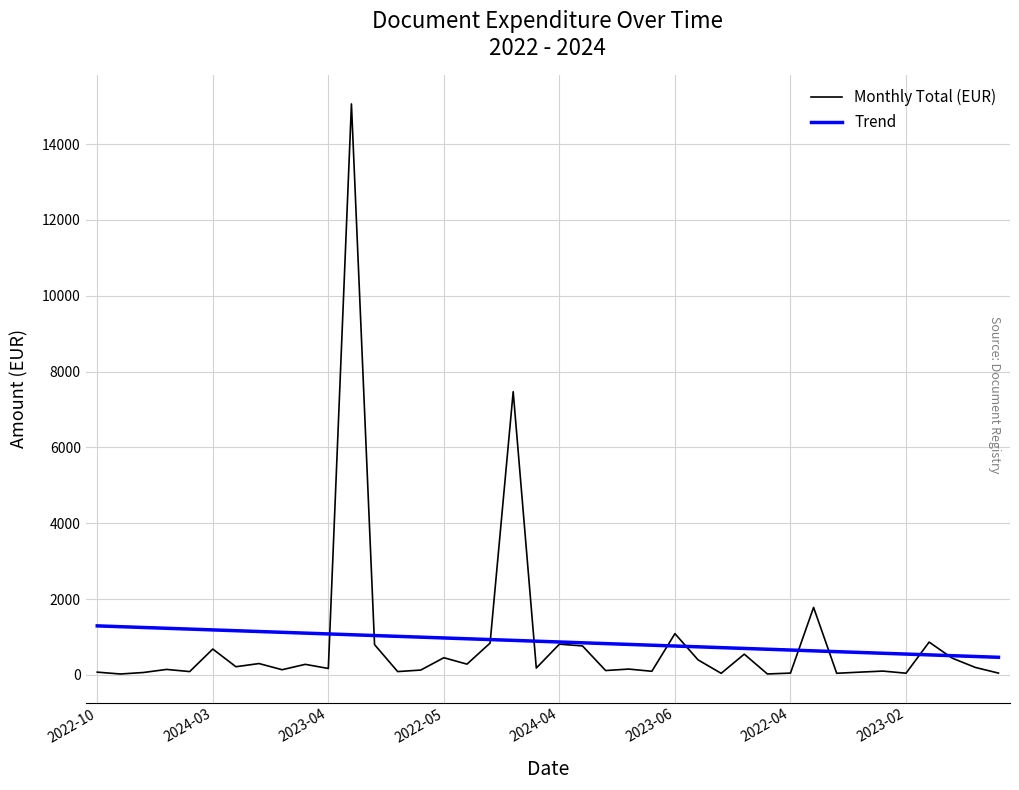

What is the maximum value for Monthly Total (EUR)?

15058.4